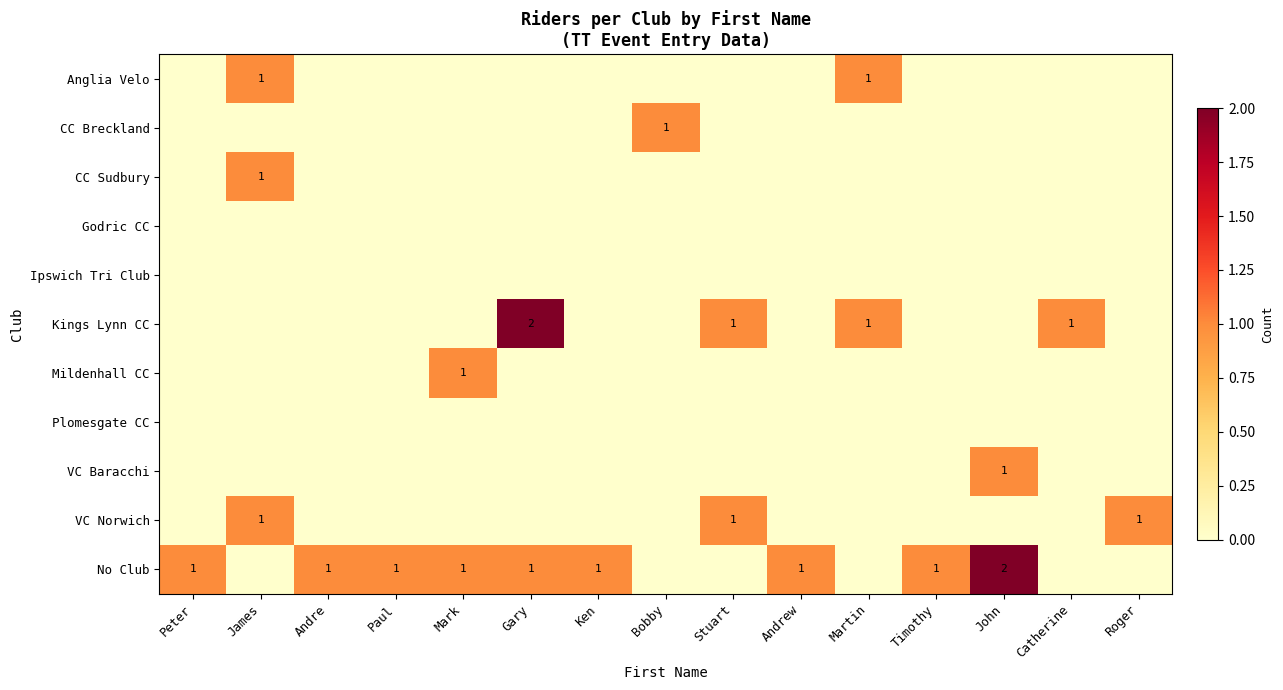

At how many categories does at least one series exceed 1?

2